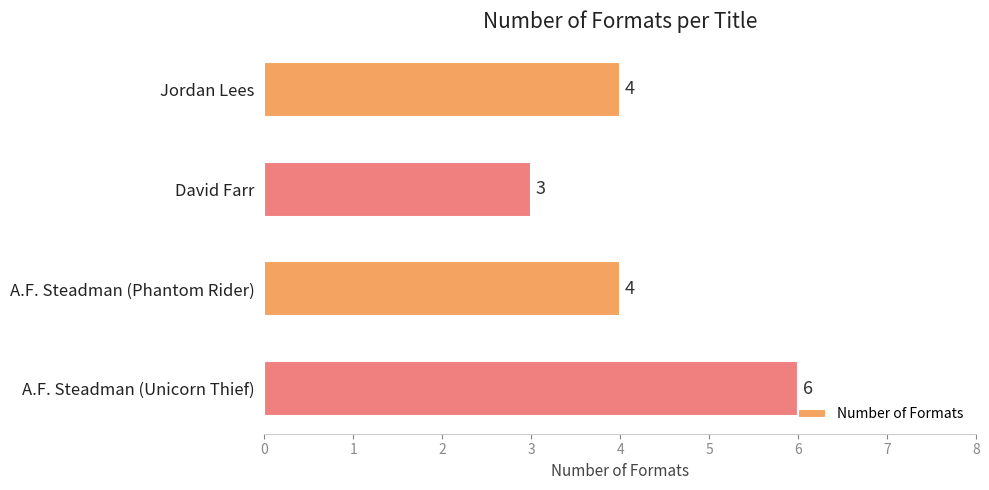

How many categories are shown in the chart?

4